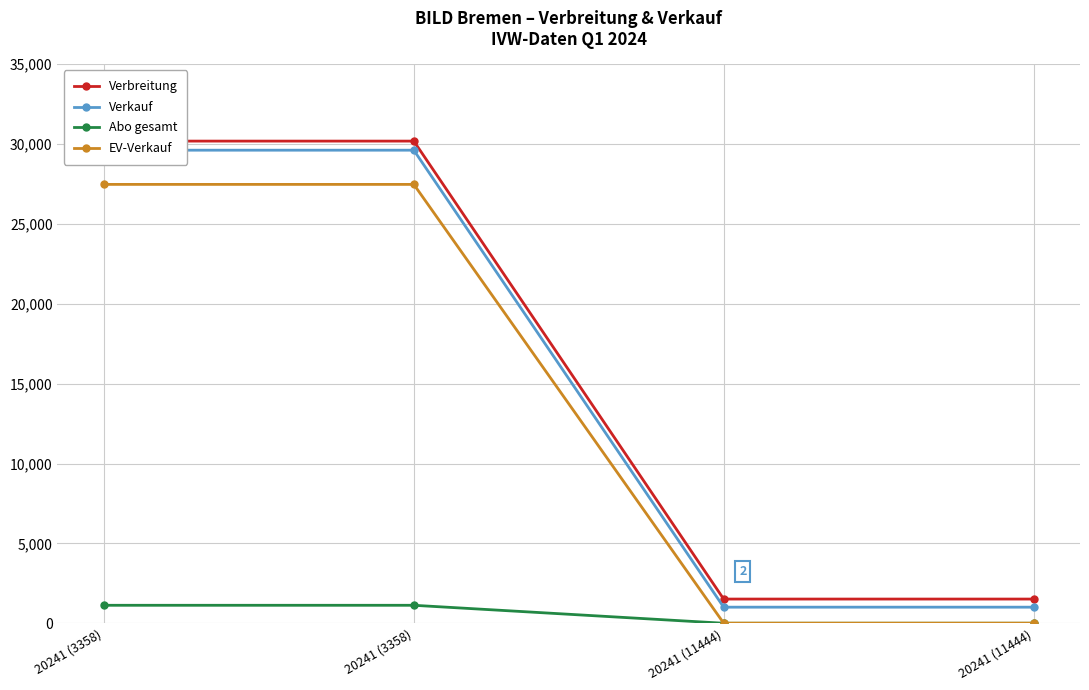

What is the difference between the highest and lowest values at 20241 (3358)?

29063